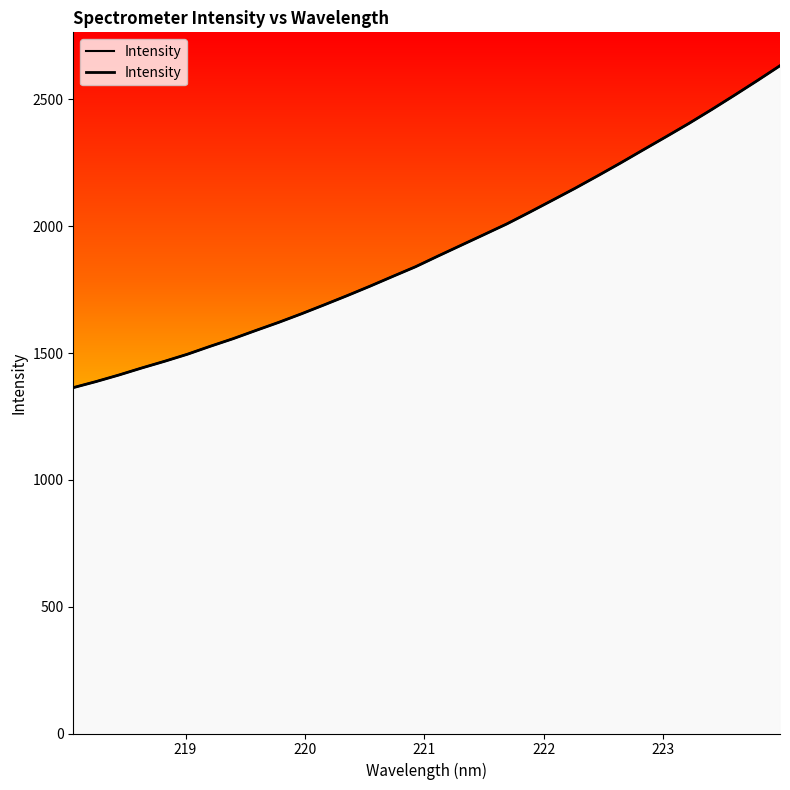

What is the maximum value shown in the chart?

2633.0